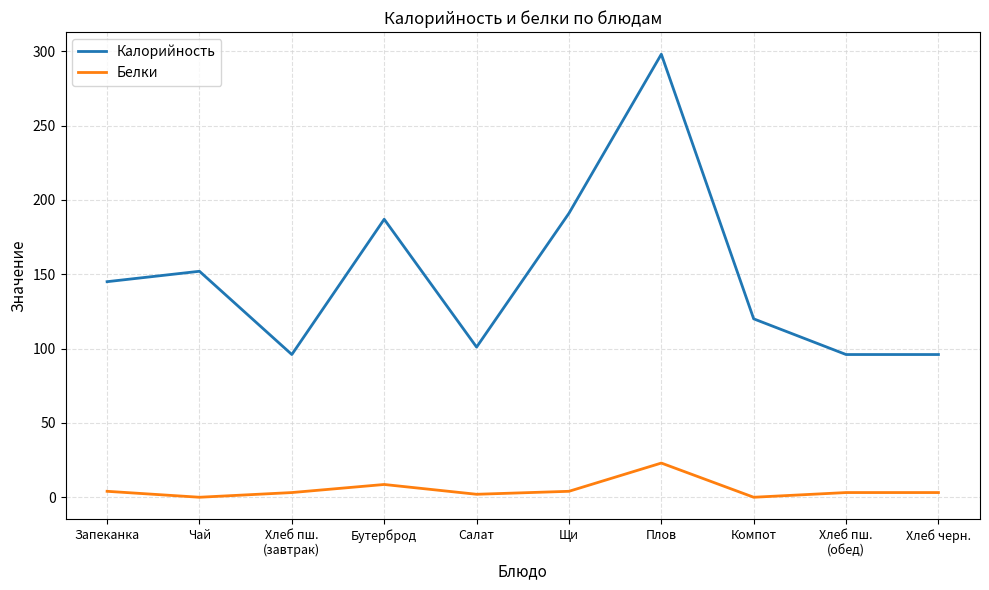

What is the highest value of the Белки series?

23.0